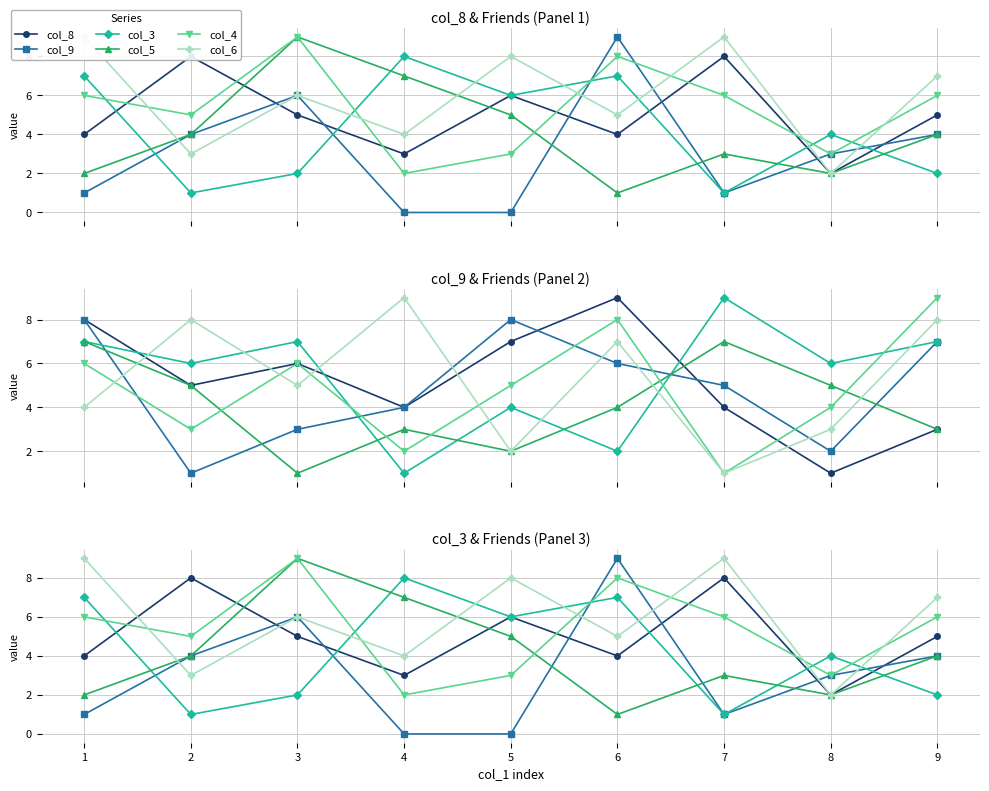

Which category has the lowest value in the col_6 series?

8